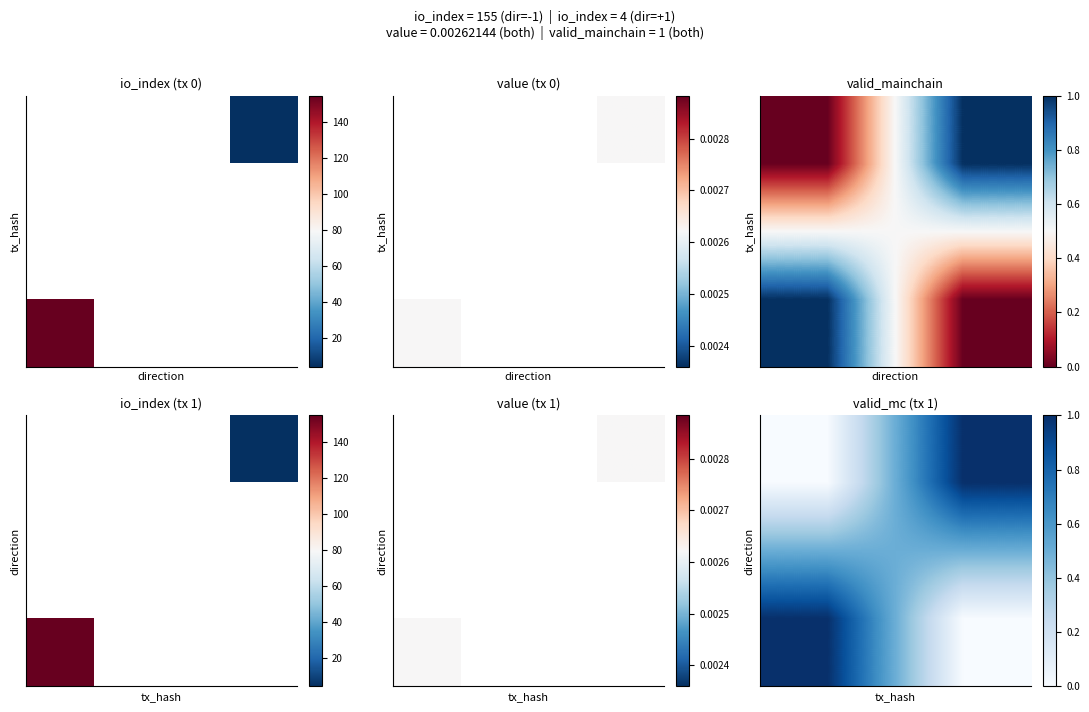

Is it true that row_0 equals 0 at 0?

False